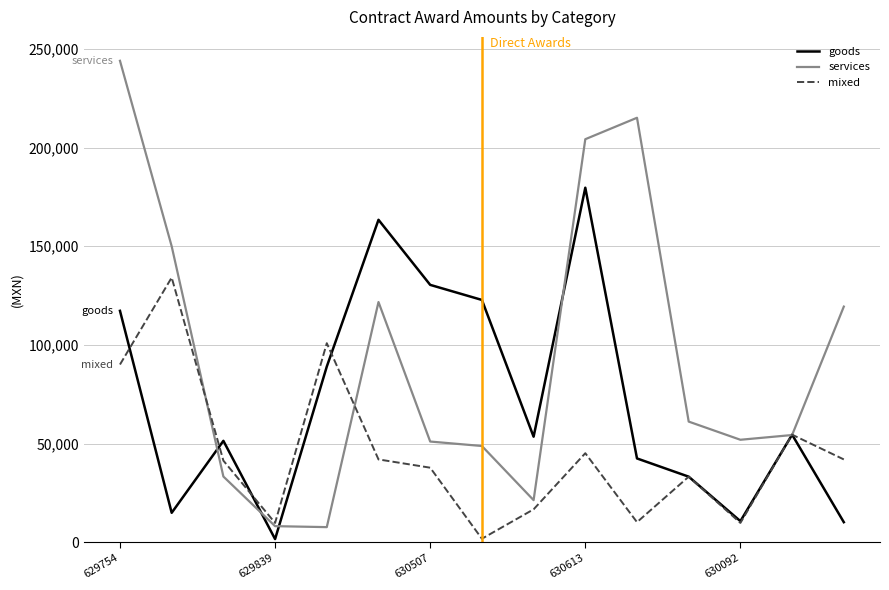

Which series has the widest spread of values?

services